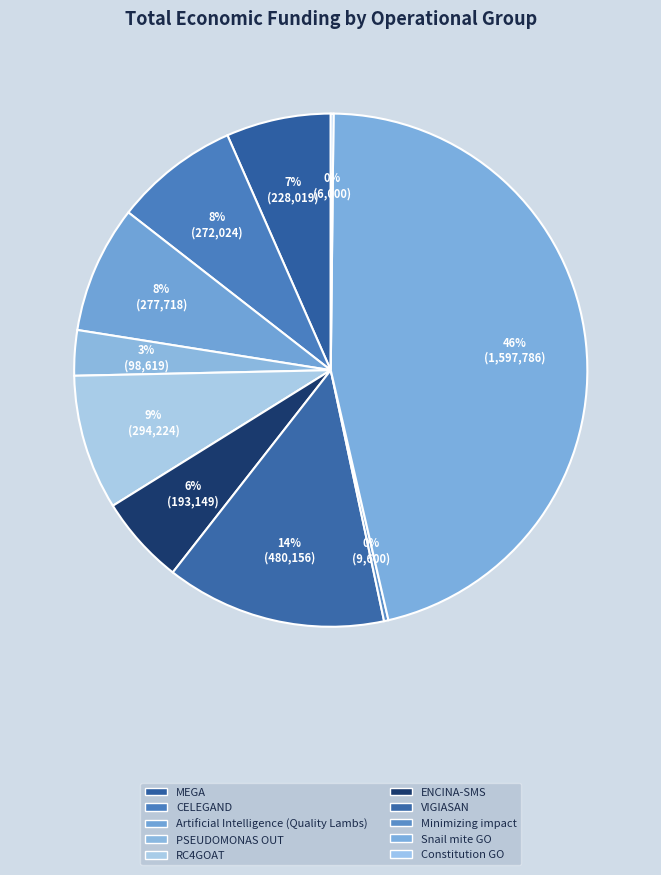

The MEGA slice represents 7% of the pie. True or false?

True